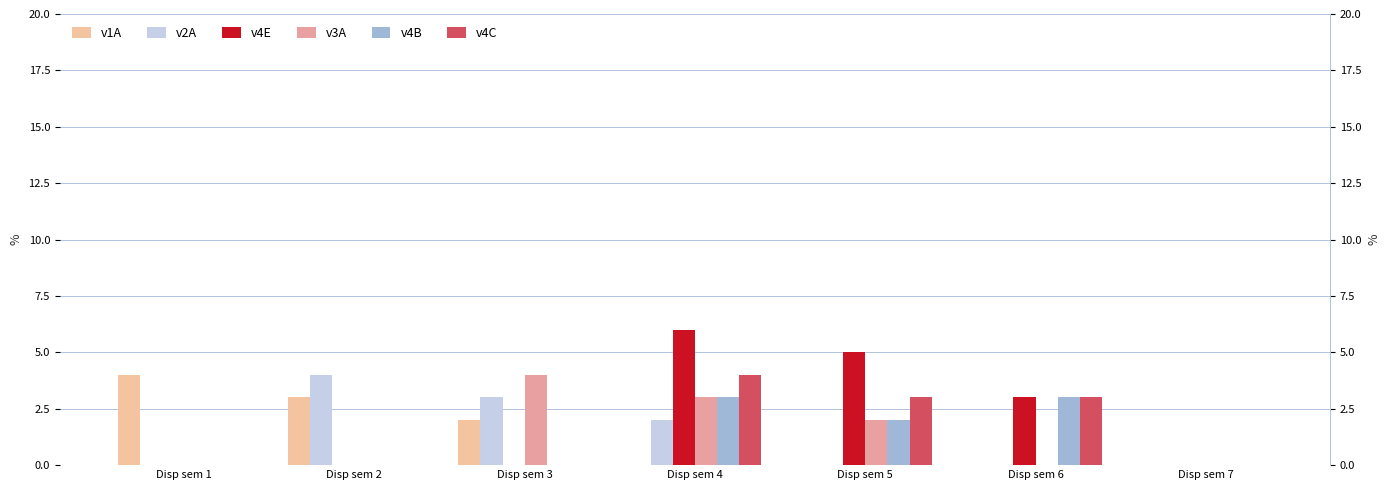

Are the bars grouped side by side (vs. stacked)?

Yes